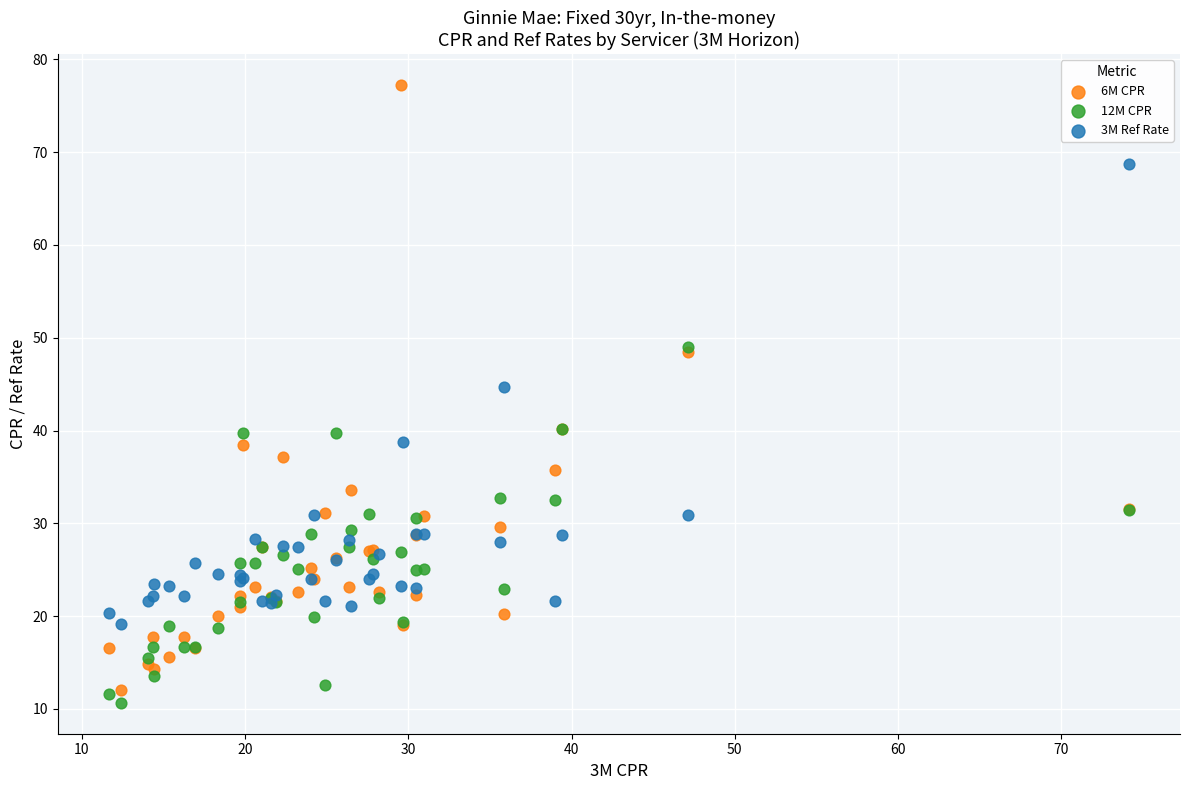

Across all series, what Y value is closest to 43?

44.7